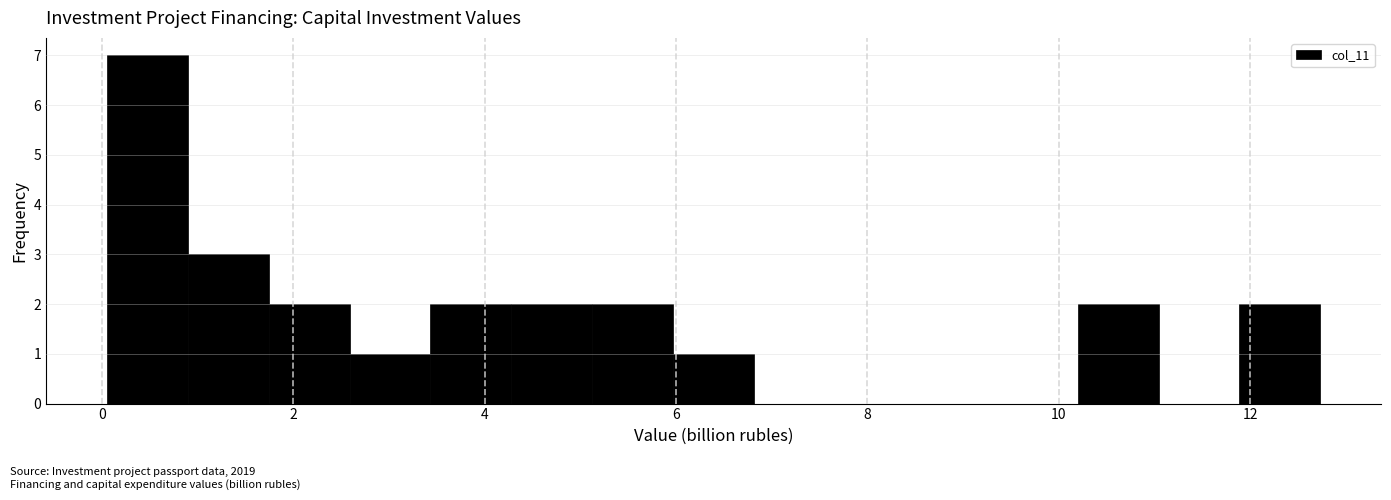

How tall is the bar that spans 0.0 to 0.8 on the x-axis? Neither the bar edges nor the heights are printed on the chart, so give them approximately, as read against the axes.

7